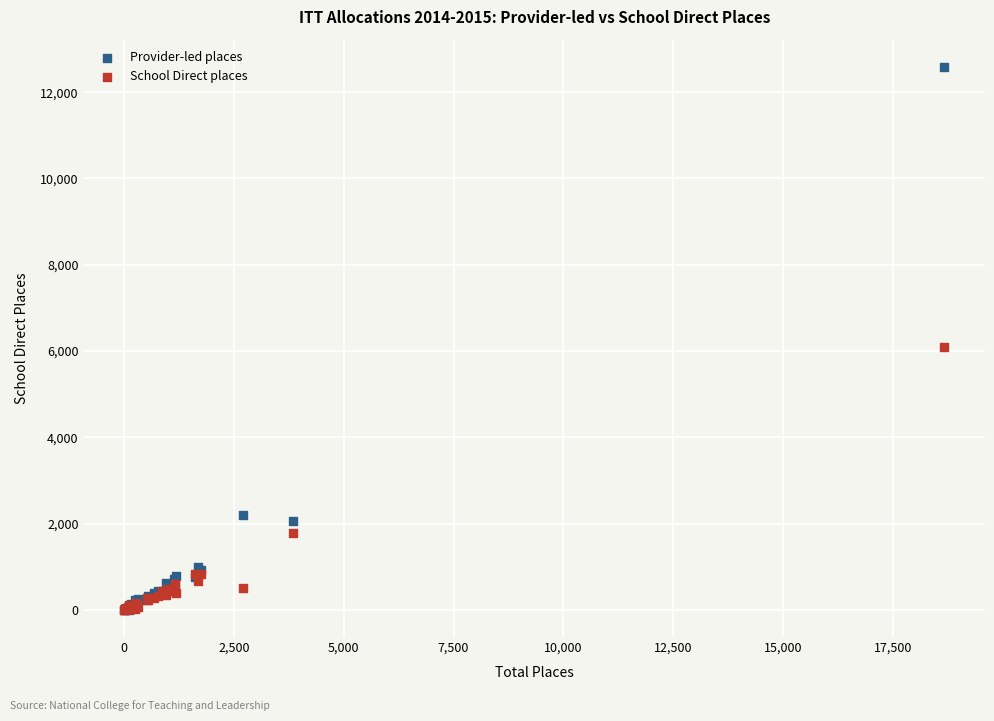

In the School Direct places series, what Y value is closest to 3041?

1782